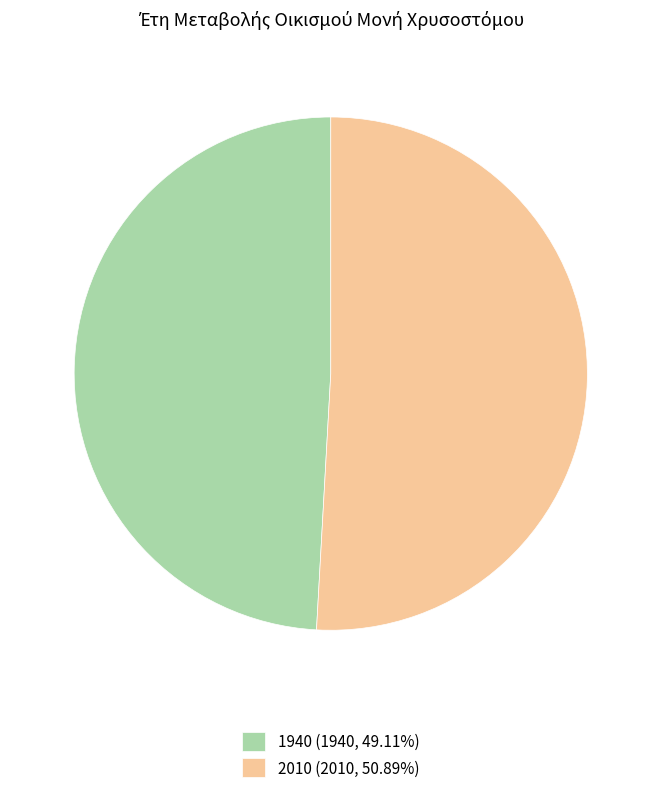

How many slices are in this pie chart?

2